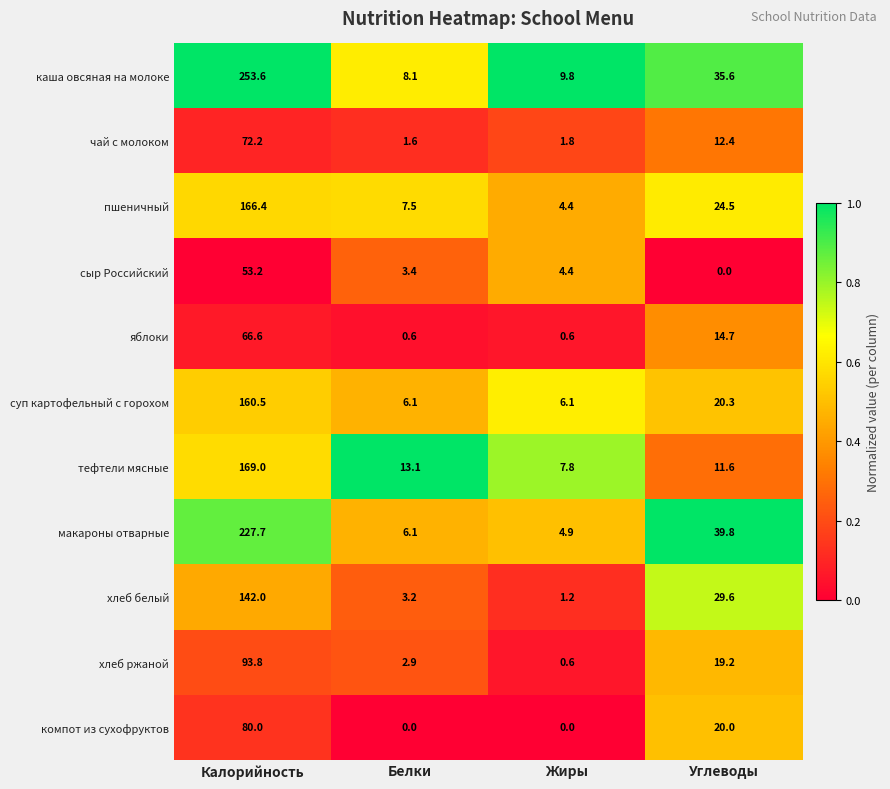

What is the difference between the каша овсяная на молоке values at Калорийность and Углеводы?

218.0